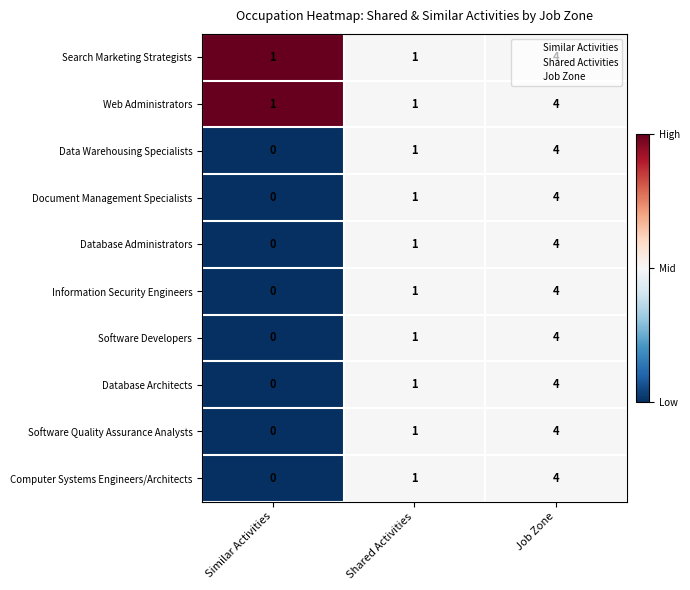

What is the total value across all series at Job Zone?

40